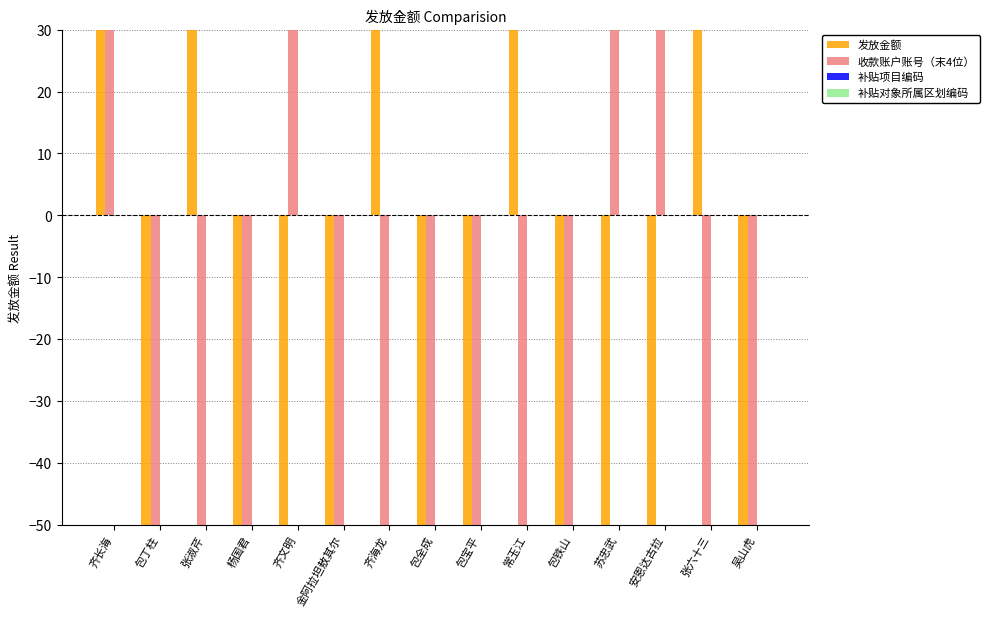

Does the chart contain stacked bars?

No